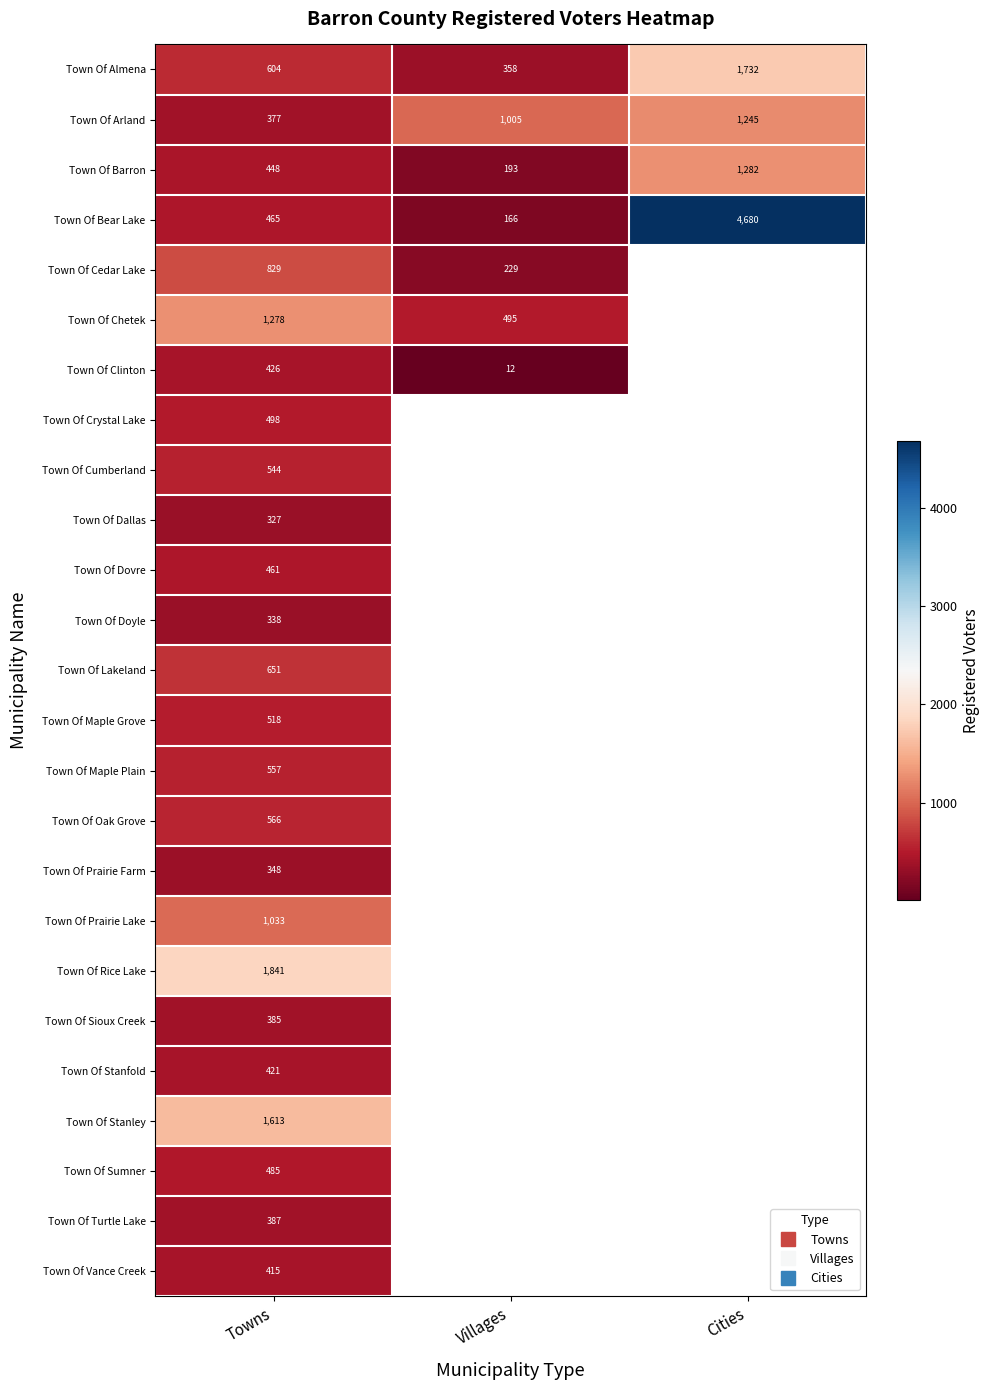

At which category is the sum across all series the highest?

Towns